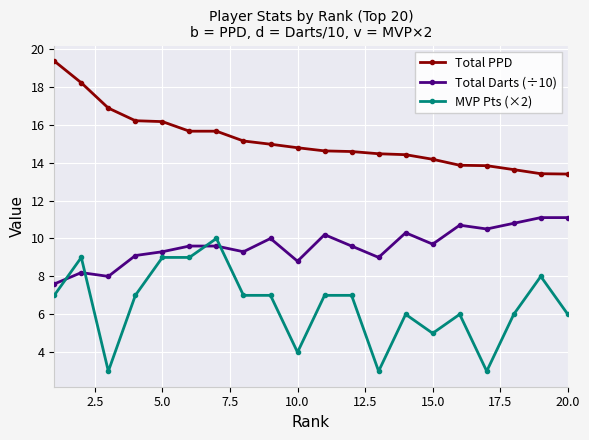

Is this an area chart (filled region under the line)?

No